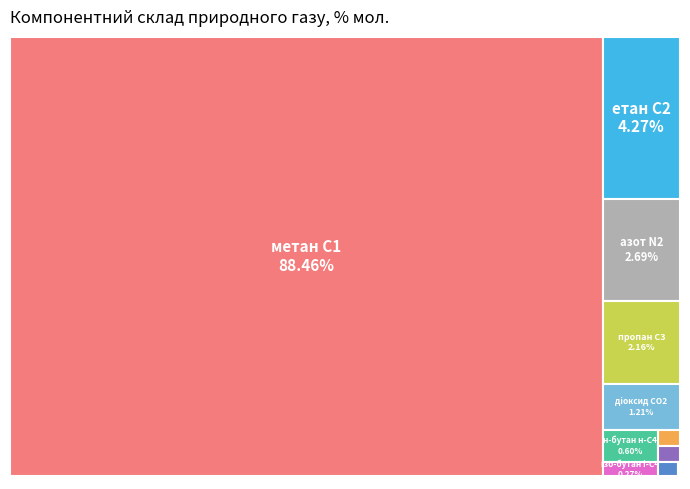

What portion of the pie excludes пропан, С3?

97.8%